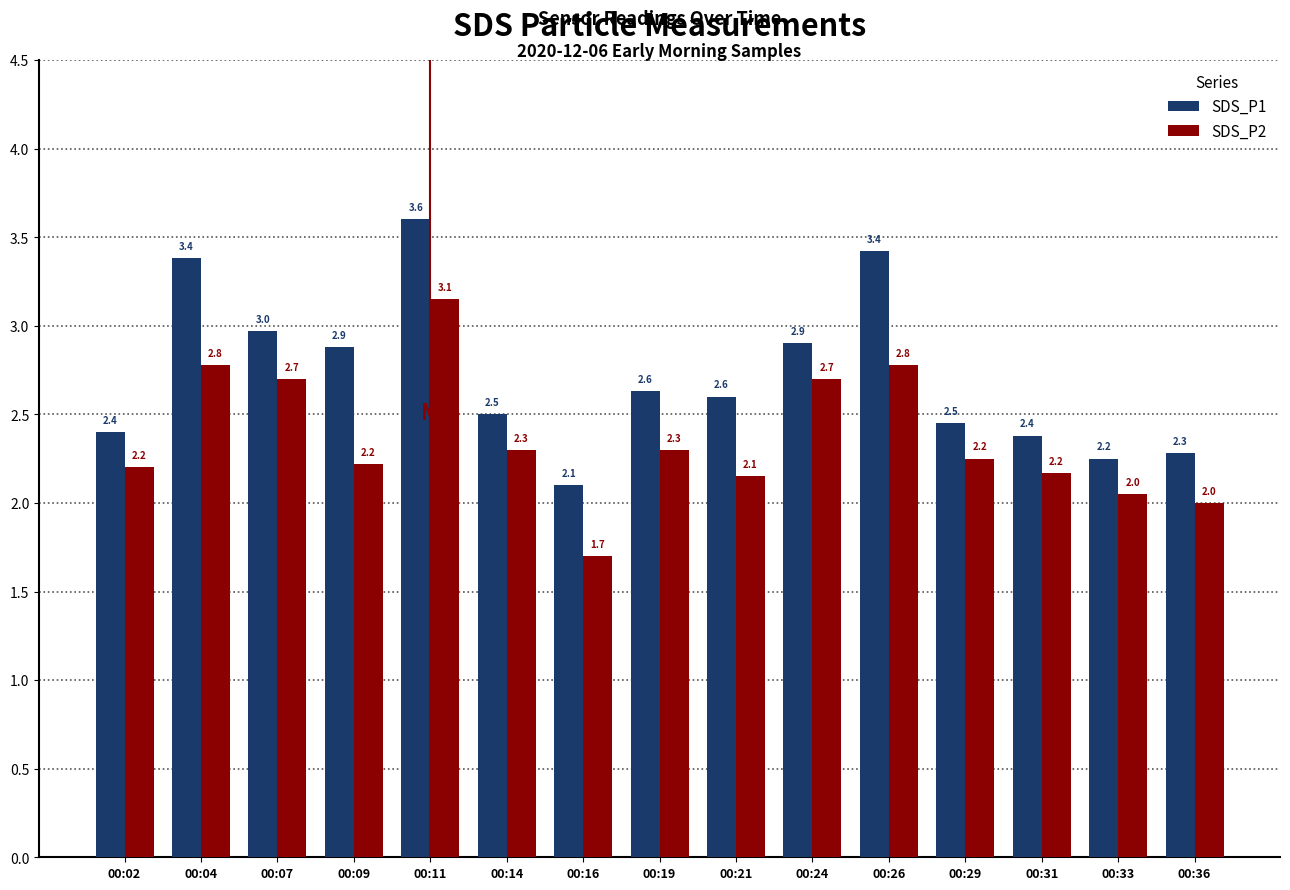

What are all the series names shown in the legend?

SDS_P1, SDS_P2